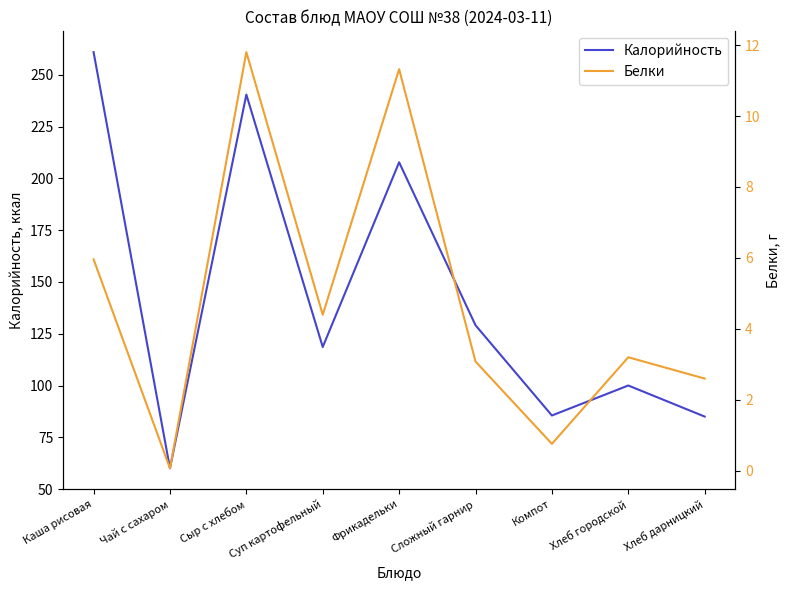

Does the chart have visible grid lines?

No